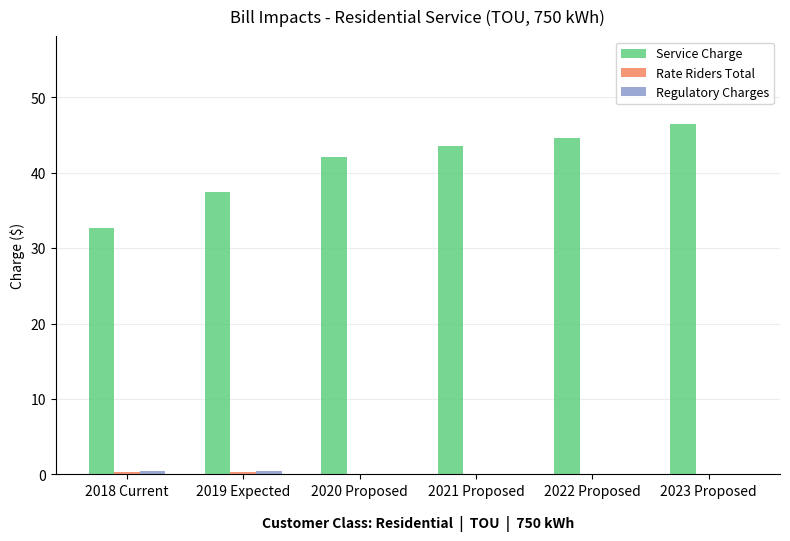

How many data points in Service Charge are above 43?

3